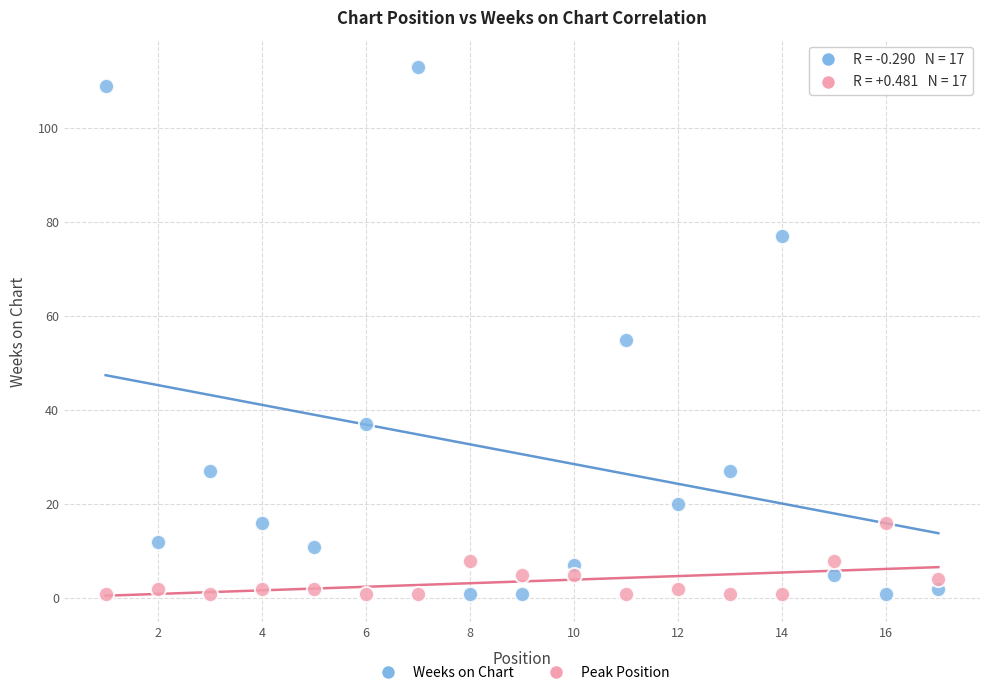

Which series contains the highest Y value?

Weeks on Chart